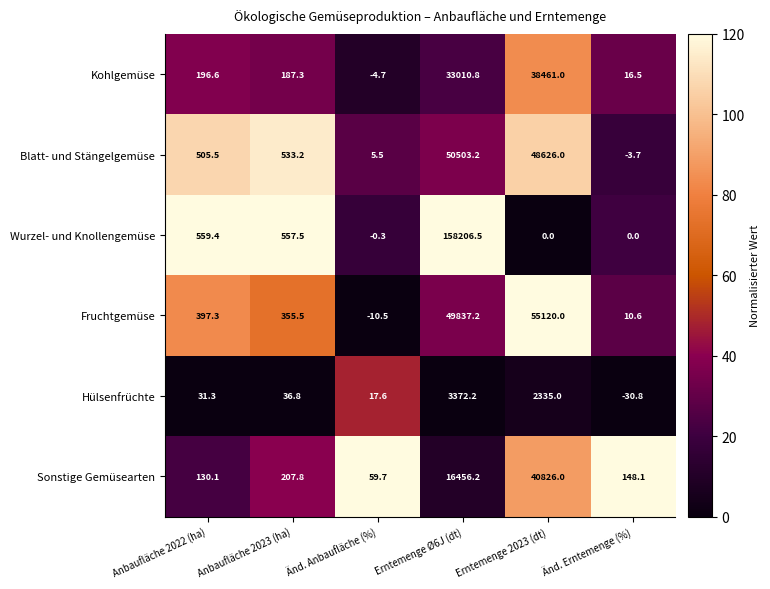

What is the spread (max minus min) of values at Änd. Erntemenge (%)?

178.9